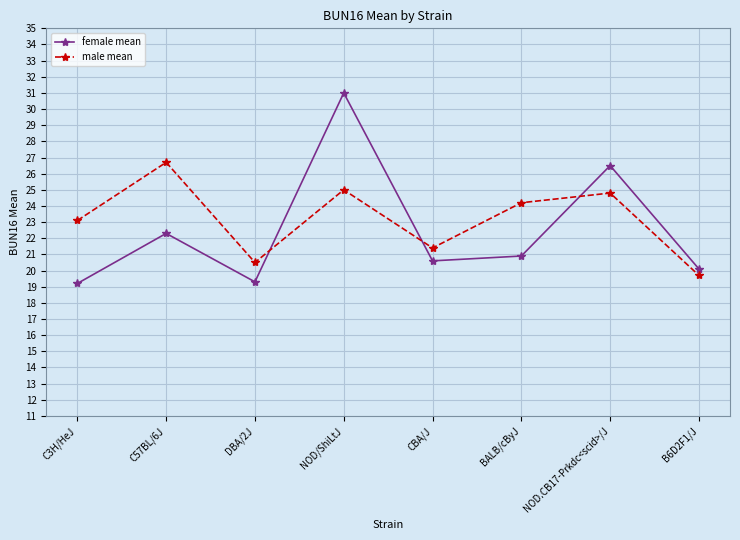

What position from the left is BALB/cByJ?

6